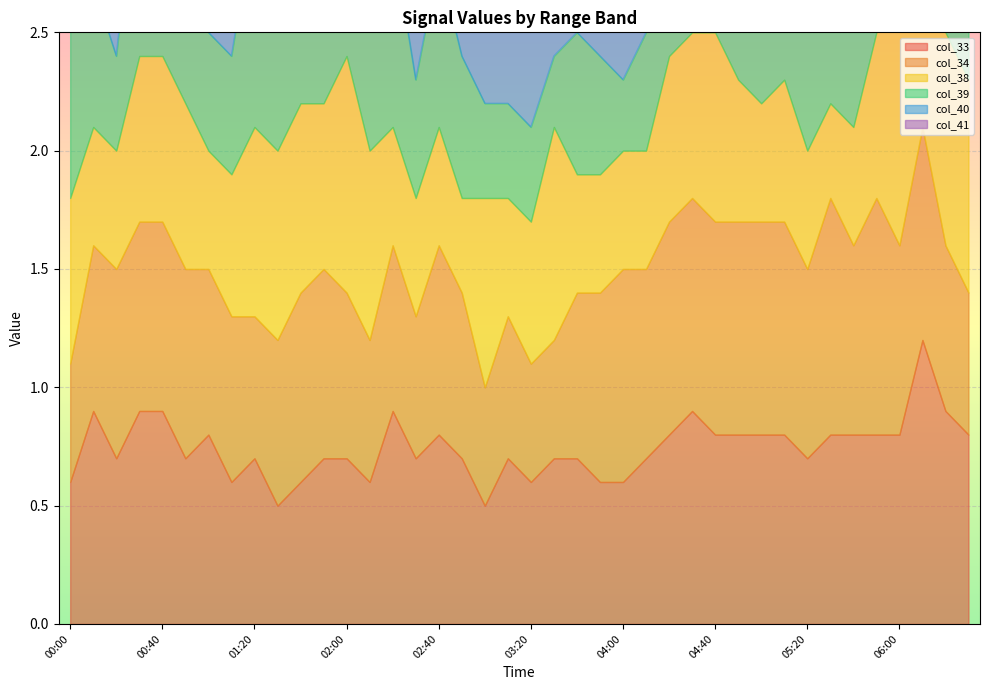

At how many categories does at least one series exceed 1?

8